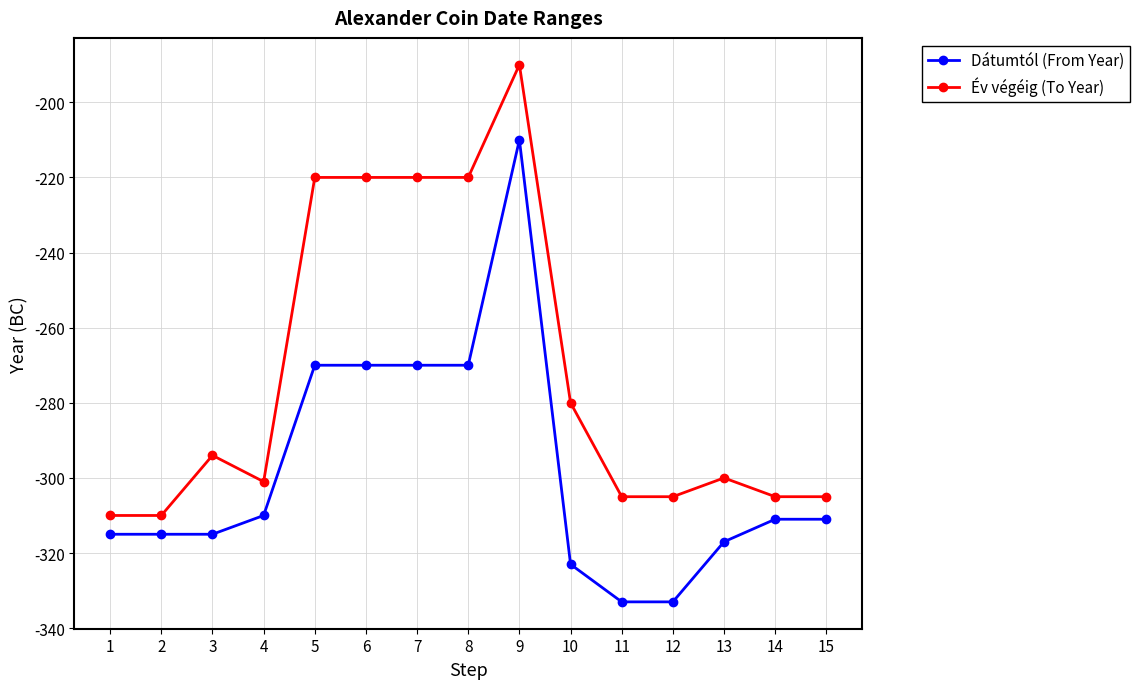

True or false: Dátumtól (From Year) has a value of -145 at 9.

False